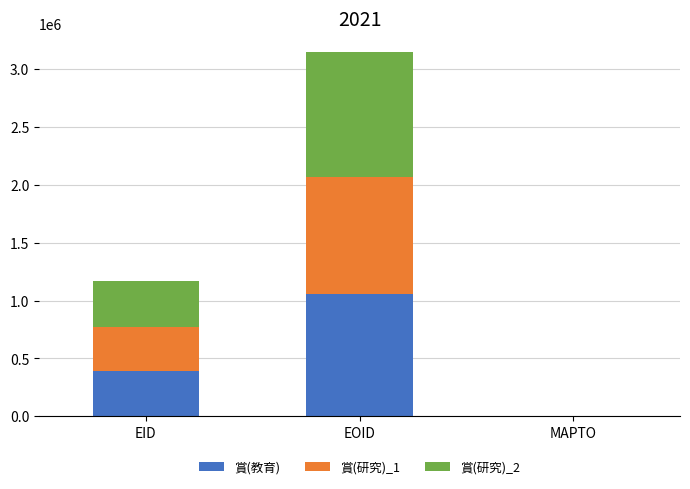

Reading left to right, transcribe the values for 賞(教育).

EID=390653	EOID=1055758	MAPTO=0